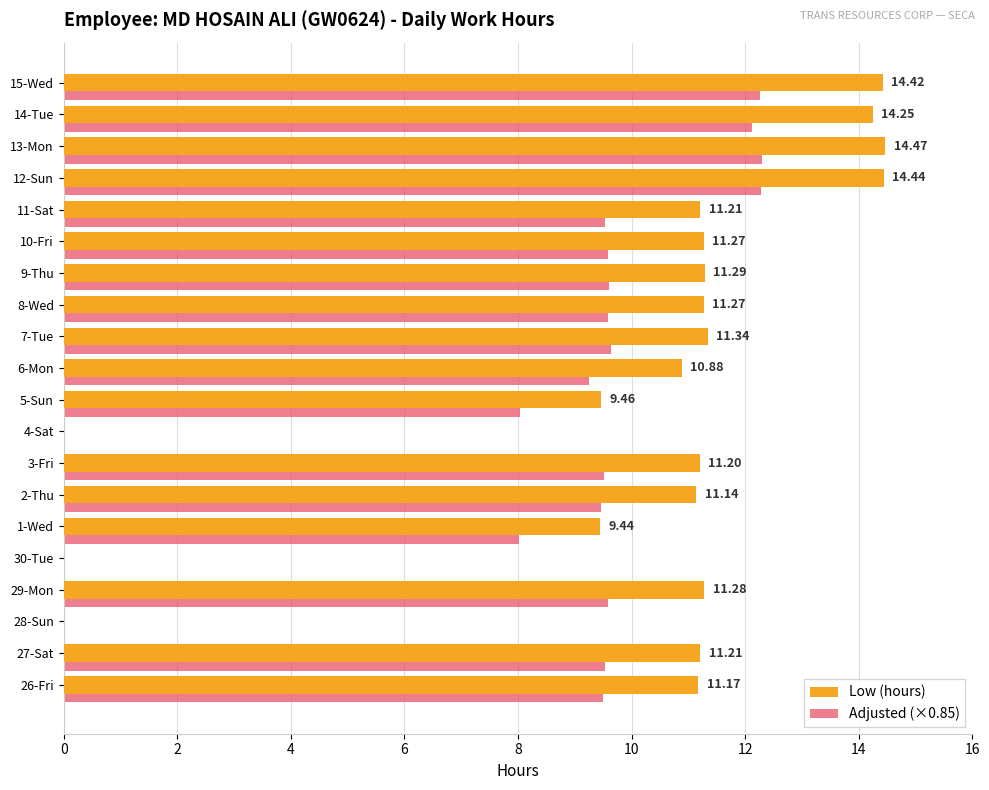

Which series has the largest total across all categories?

Low (hours)